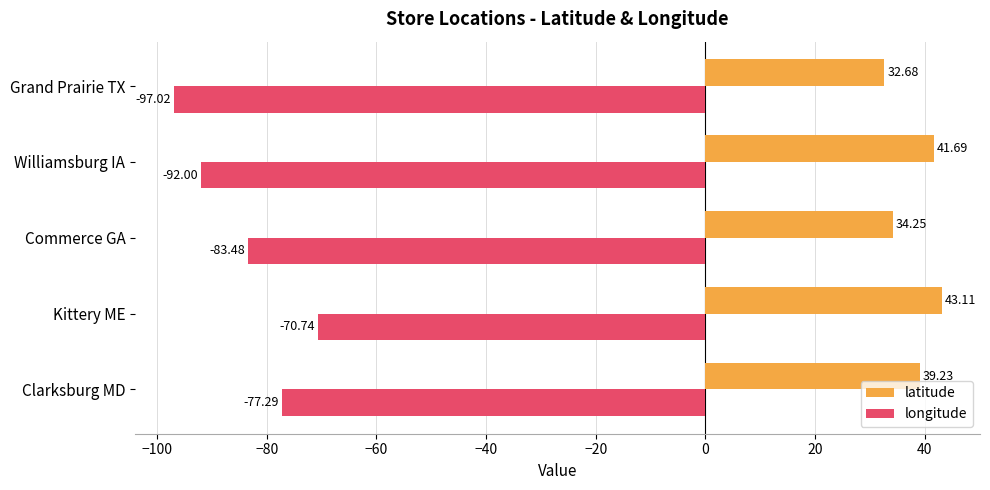

What is the difference between the maximum and second lowest values in the latitude series?

8.9